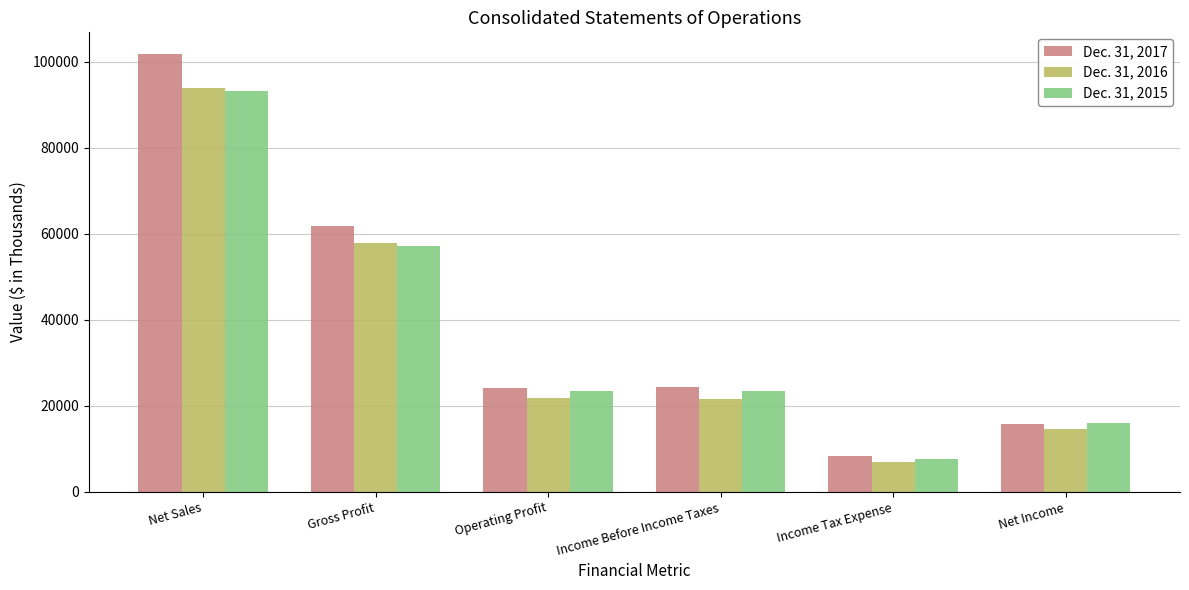

At how many categories does at least one series exceed 7374?

6